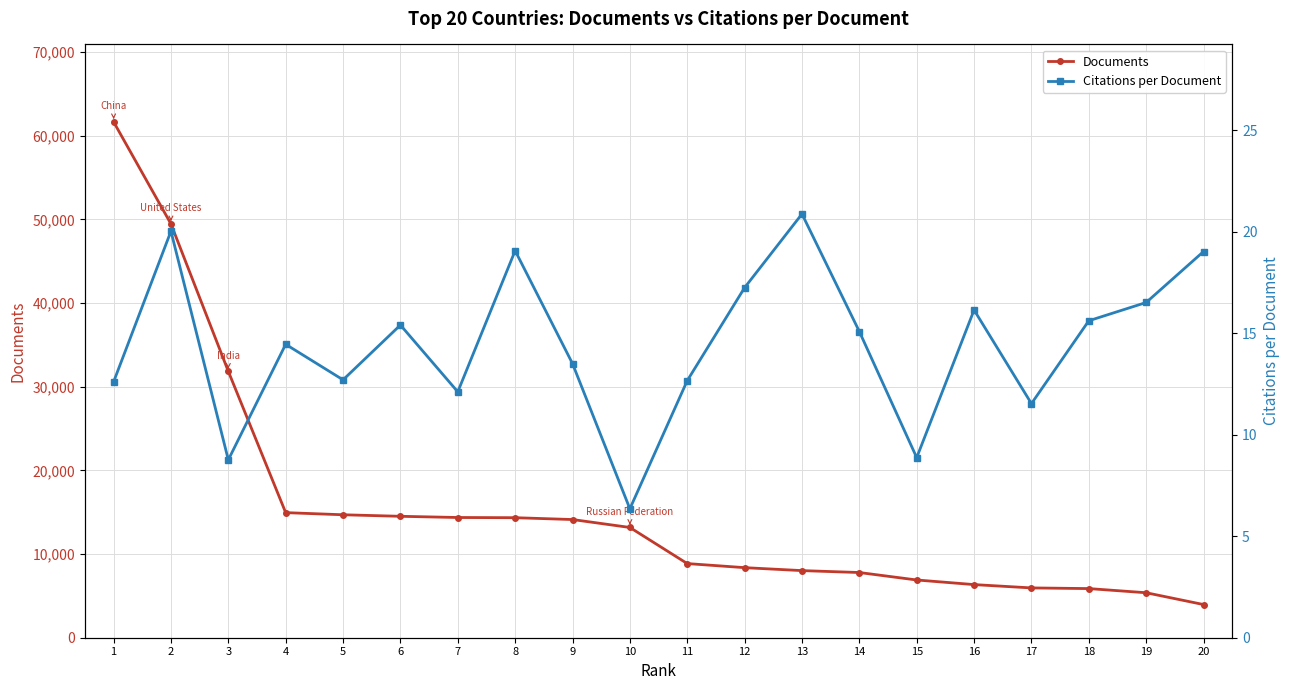

Which series has the largest total across all categories?

Documents